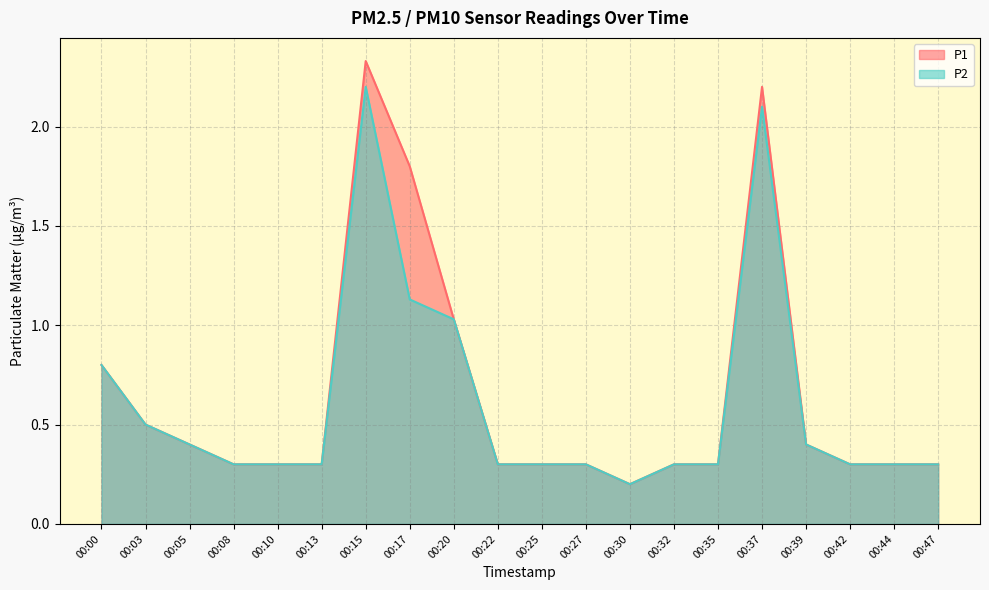

Where is P2 nearest to the value 1?

00:20